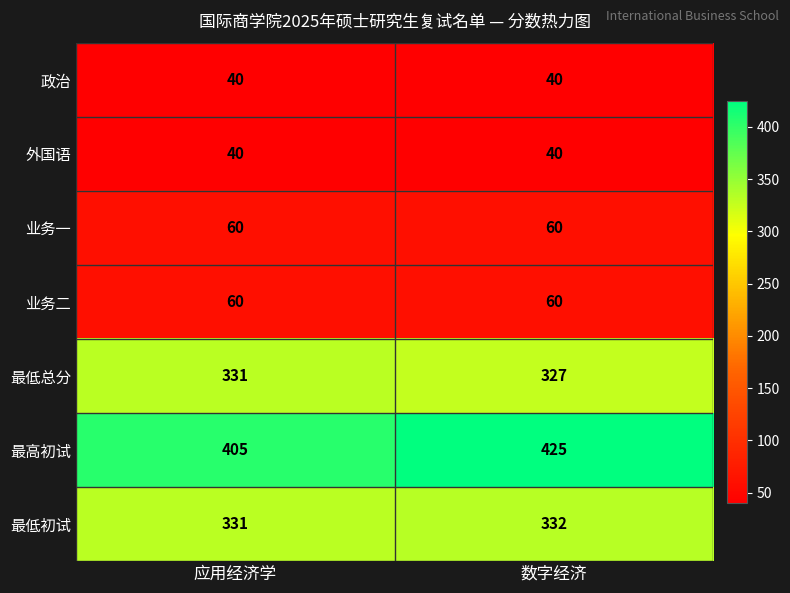

What is the difference between the highest and lowest values at 数字经济?

385